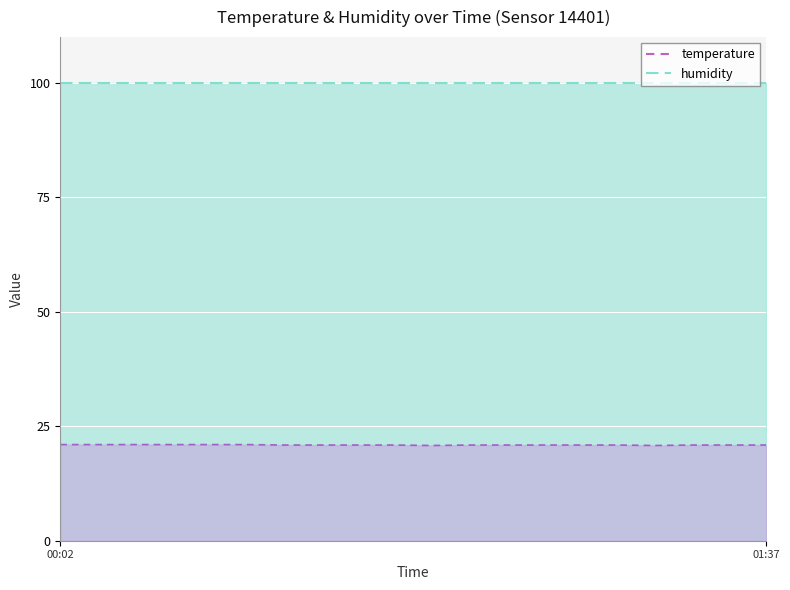

Rank the categories by value from highest to lowest.

00:02, 00:07, 00:12, 00:17, 00:22, 00:27, 00:32, 00:37, 00:42, 00:47, 00:57, 01:02, 01:07, 01:12, 01:17, 01:27, 01:32, 01:37, 00:52, 01:22